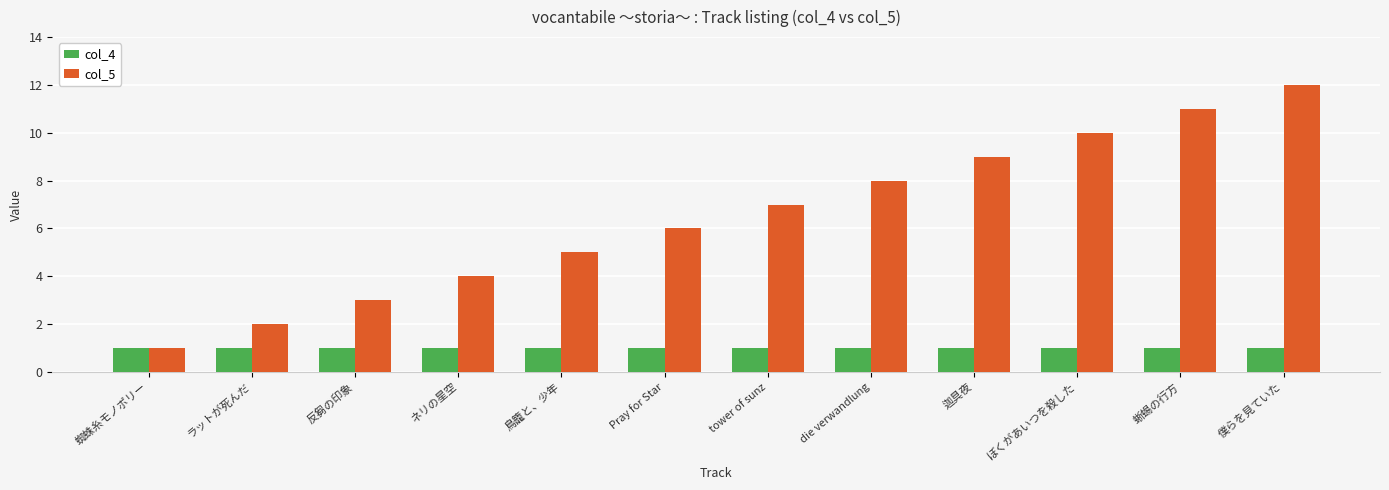

Reading left to right, extract all data points from this chart.

col_4: 蜘蛛糸モノポリー=1	ラットが死んだ=1	反芻の印象=1	ネリの星空=1	鳥籠と、少年=1	Pray for Star=1	tower of sunz=1	die verwandlung=1	迦具夜=1	ぼくがあいつを殺した=1	蜥蜴の行方=1	僕らを見ていた=1
col_5: 蜘蛛糸モノポリー=1	ラットが死んだ=2	反芻の印象=3	ネリの星空=4	鳥籠と、少年=5	Pray for Star=6	tower of sunz=7	die verwandlung=8	迦具夜=9	ぼくがあいつを殺した=10	蜥蜴の行方=11	僕らを見ていた=12